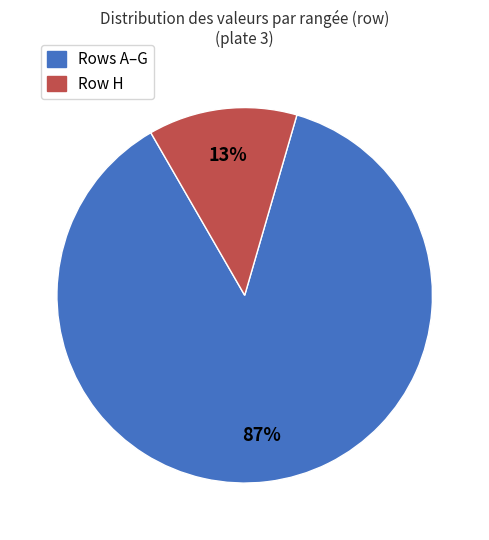

What is the smallest slice in the pie chart?

Row H